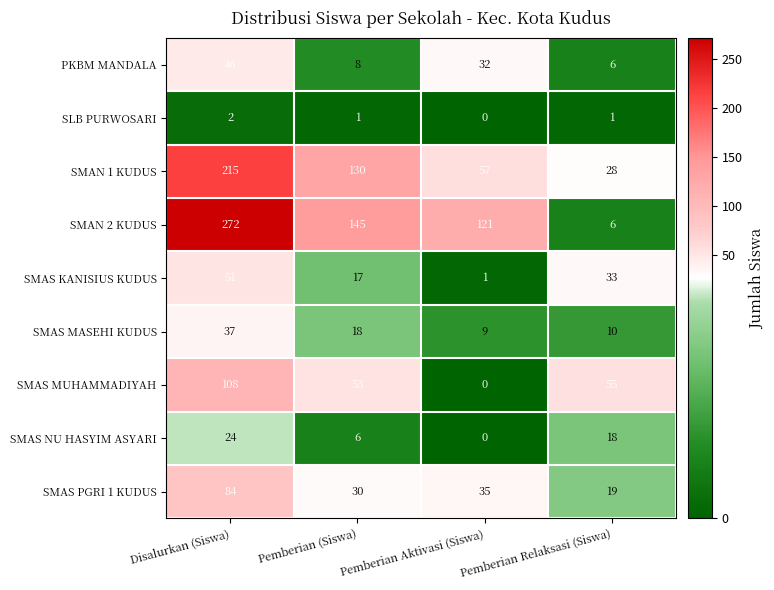

Count the number of categories in the chart.

4